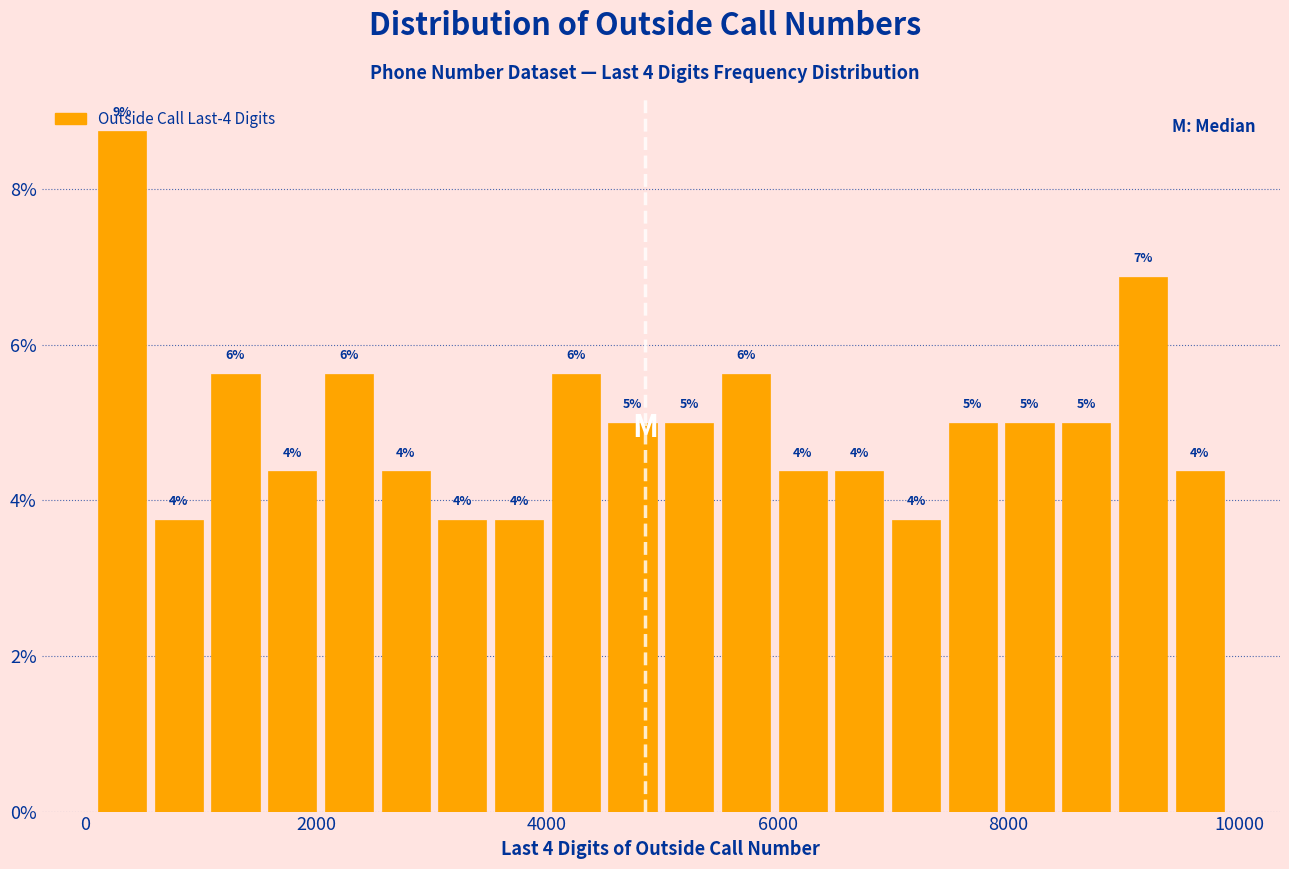

Read against the x-axis, roughly where is the centre of the tallest bar?

400